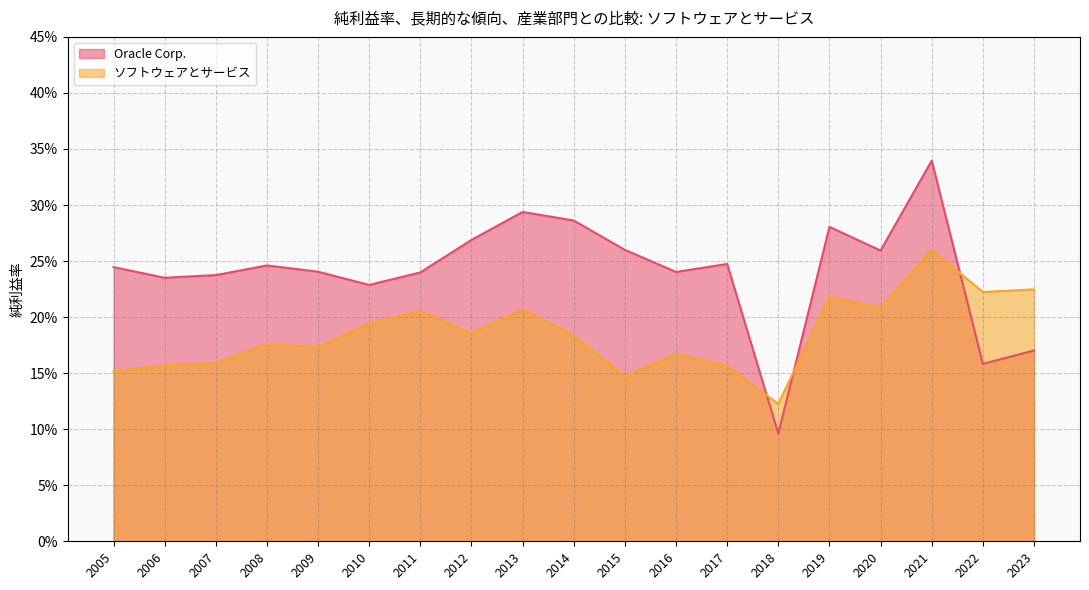

True or false: ソフトウェア〆8サービス has a value of 0.3 at 2009.

False